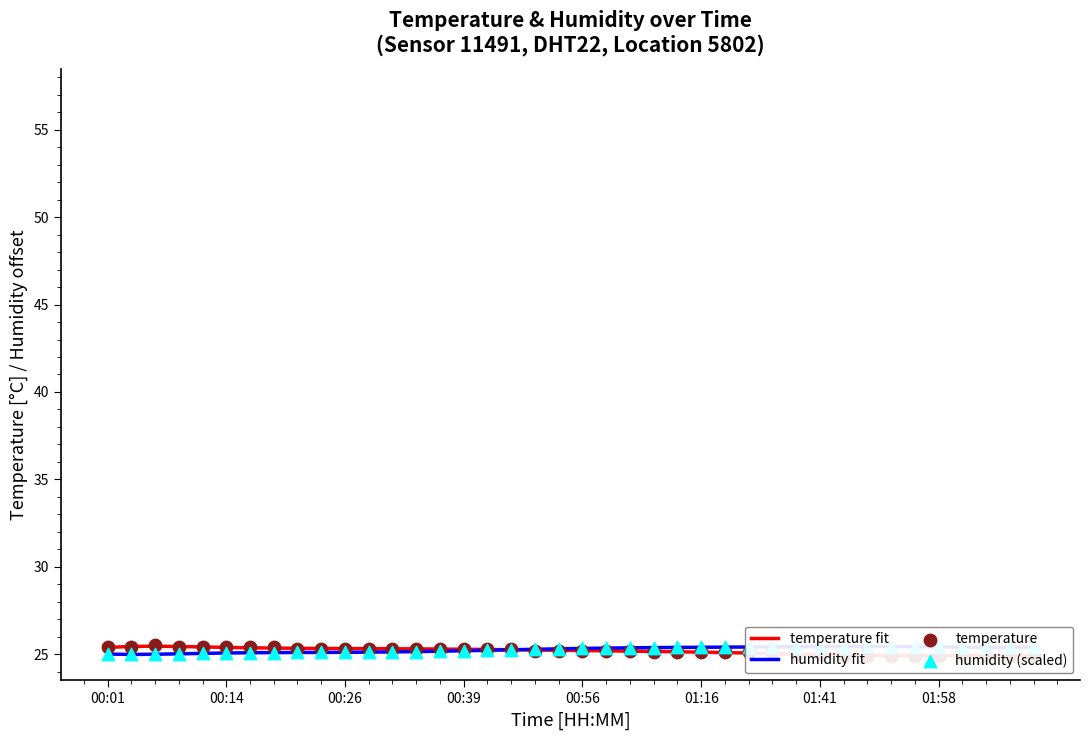

Which series has the widest spread of Y values?

temperature